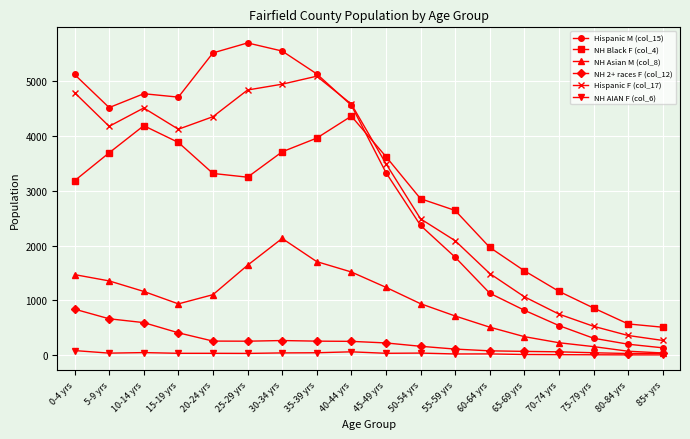

List the series in order of their peak value, highest first.

Hispanic M (col_15), Hispanic F (col_17), NH Black F (col_4), NH Asian M (col_8), NH 2+ races F (col_12), NH AIAN F (col_6)